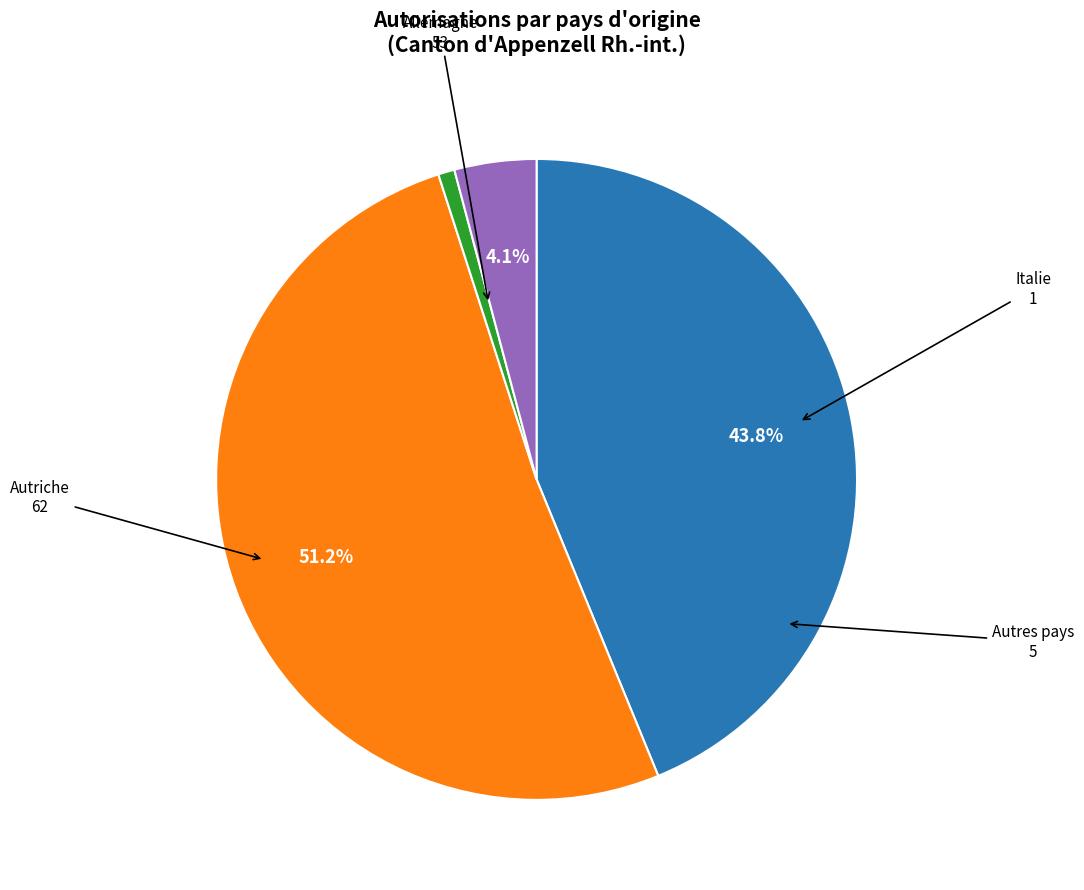

To the nearest percent, what is the difference between the largest and smallest slice percentages?

50%